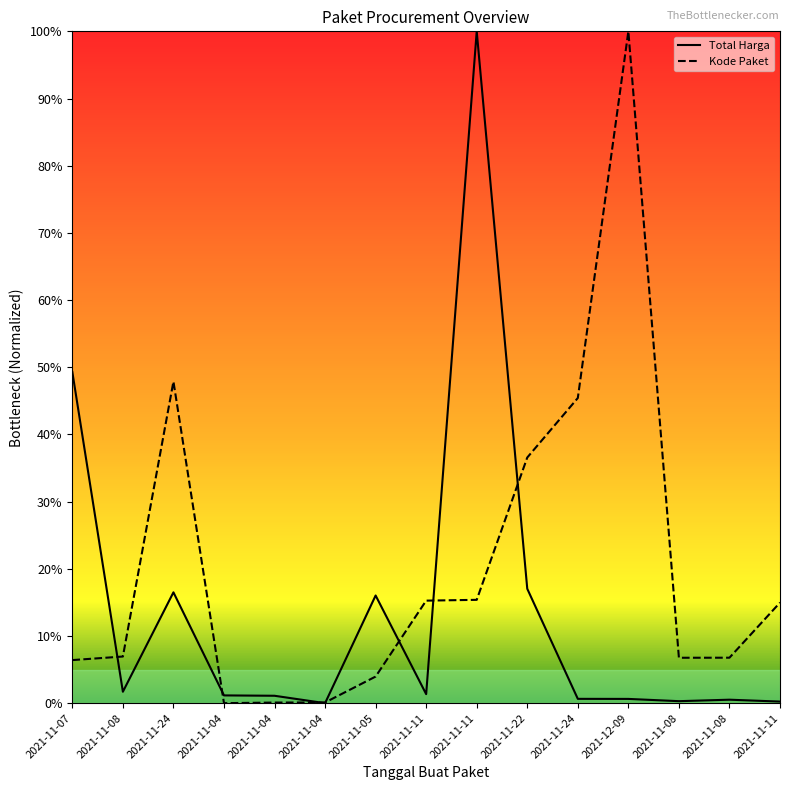

Between which two adjacent categories do Kode Paket and Total Harga first intersect?

2021-11-07 and 2021-11-08